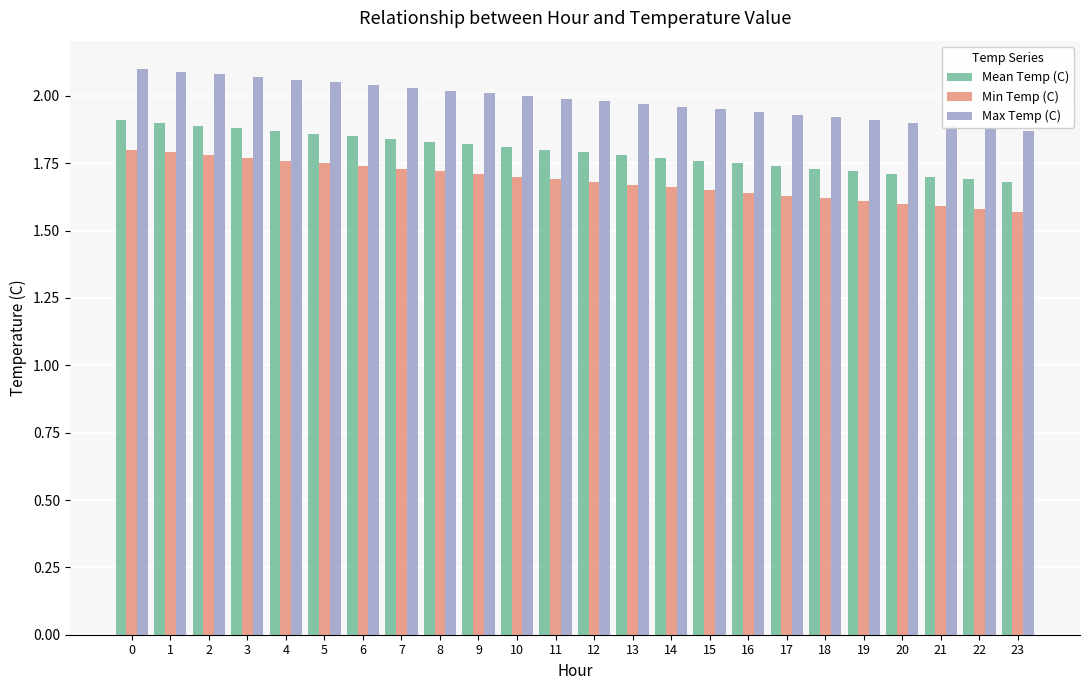

What is the sum of all Max Temp (C) values?

47.6